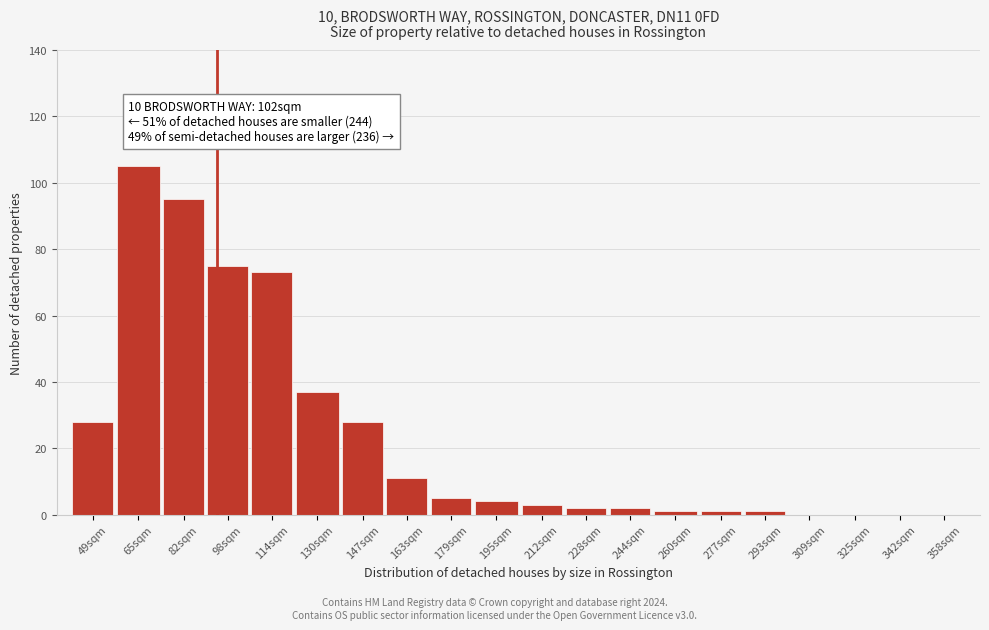

Reading left to right, what are all the values shown in this chart?

49sqm=28	65sqm=105	82sqm=95	98sqm=75	114sqm=73	130sqm=37	147sqm=28	163sqm=11	179sqm=5	195sqm=4	212sqm=3	228sqm=2	244sqm=2	260sqm=1	277sqm=1	293sqm=1	309sqm=0	325sqm=0	342sqm=0	358sqm=0